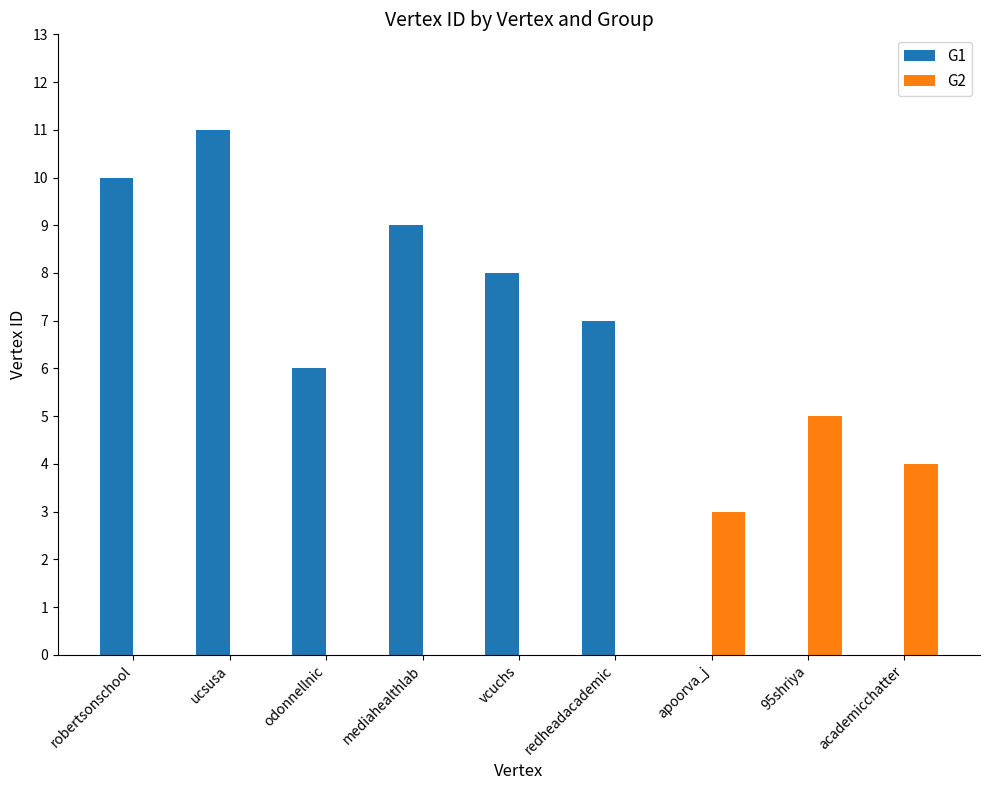

Which series has the largest total across all categories?

G1